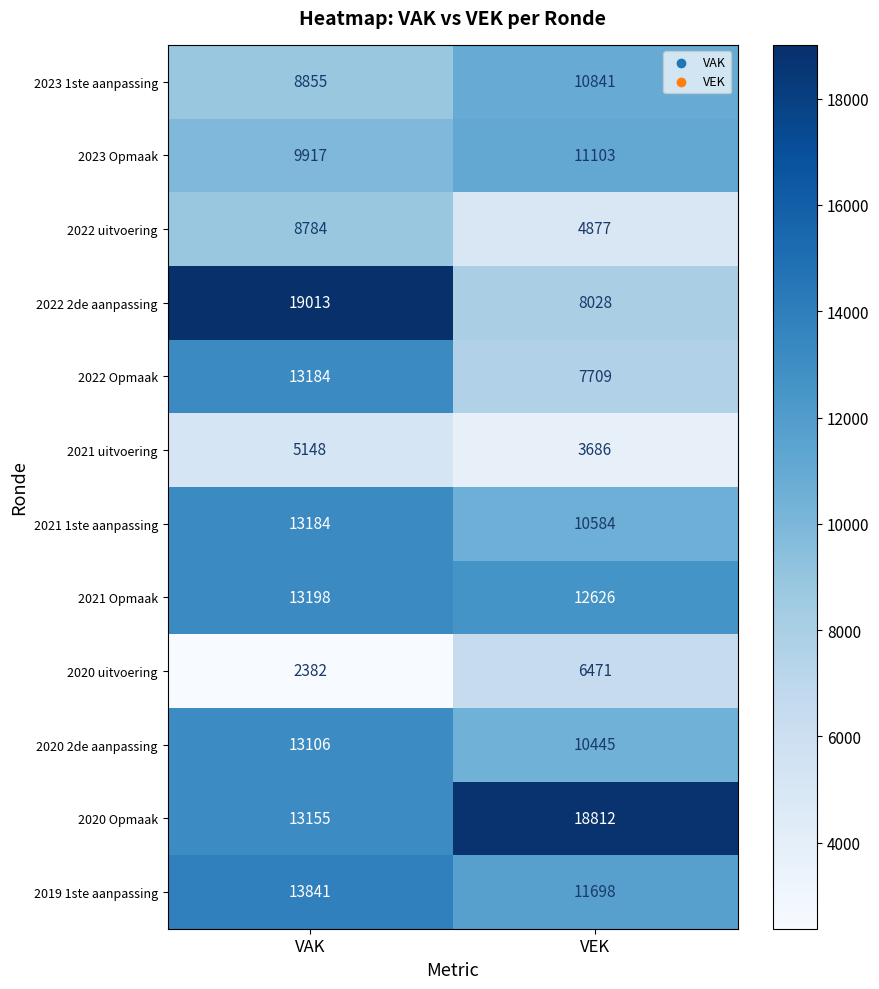

What is the highest value of the 2020 2de aanpassing series?

13106